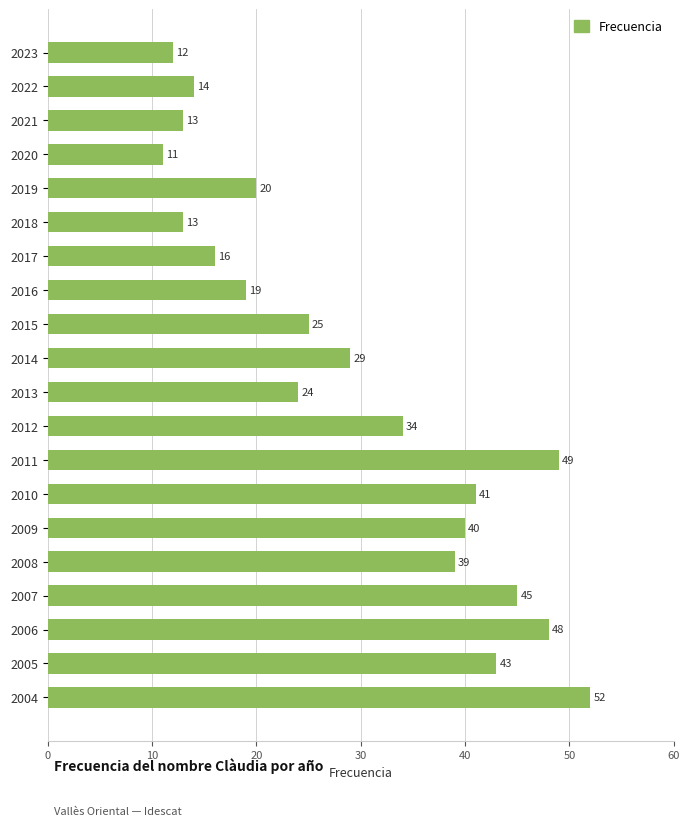

Approximately how many times larger is the value at 2014 compared to 2005?

0.7